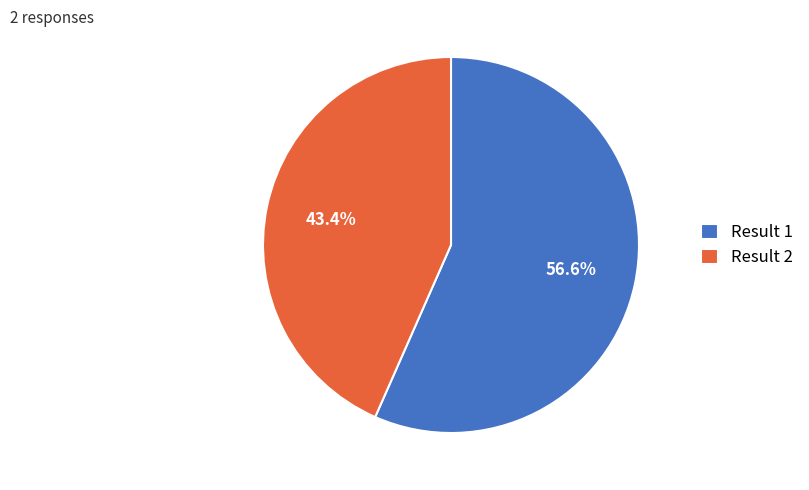

Rank the categories by value from lowest to highest.

Result 2, Result 1